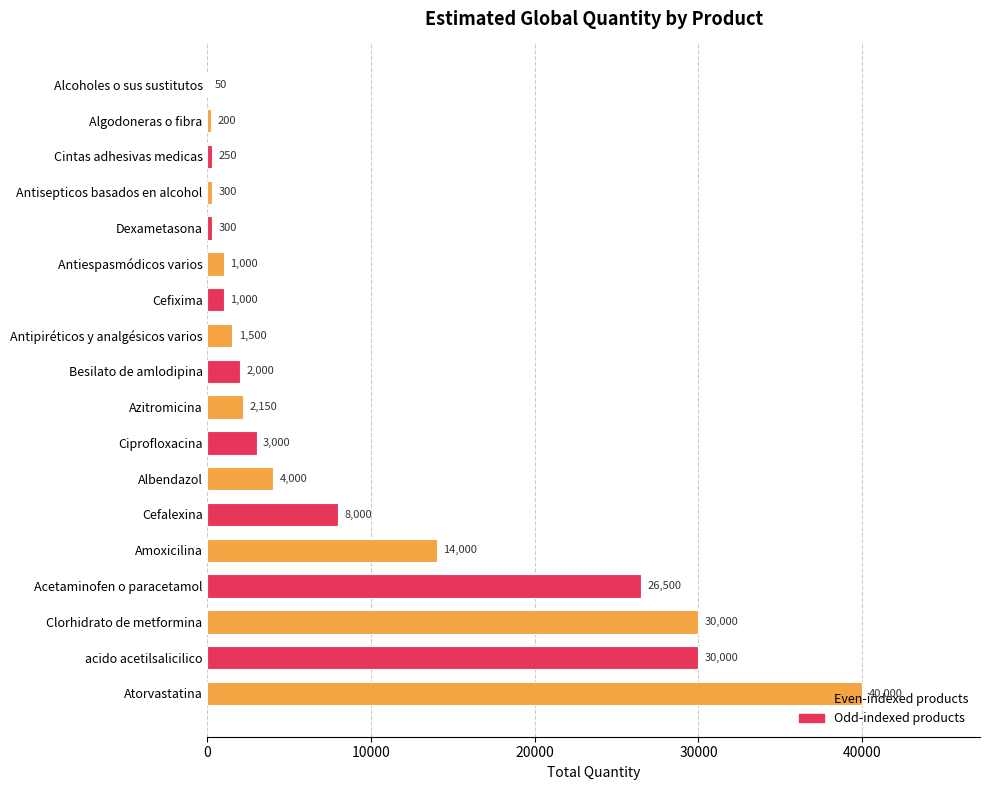

What is the maximum value shown in the chart?

40000